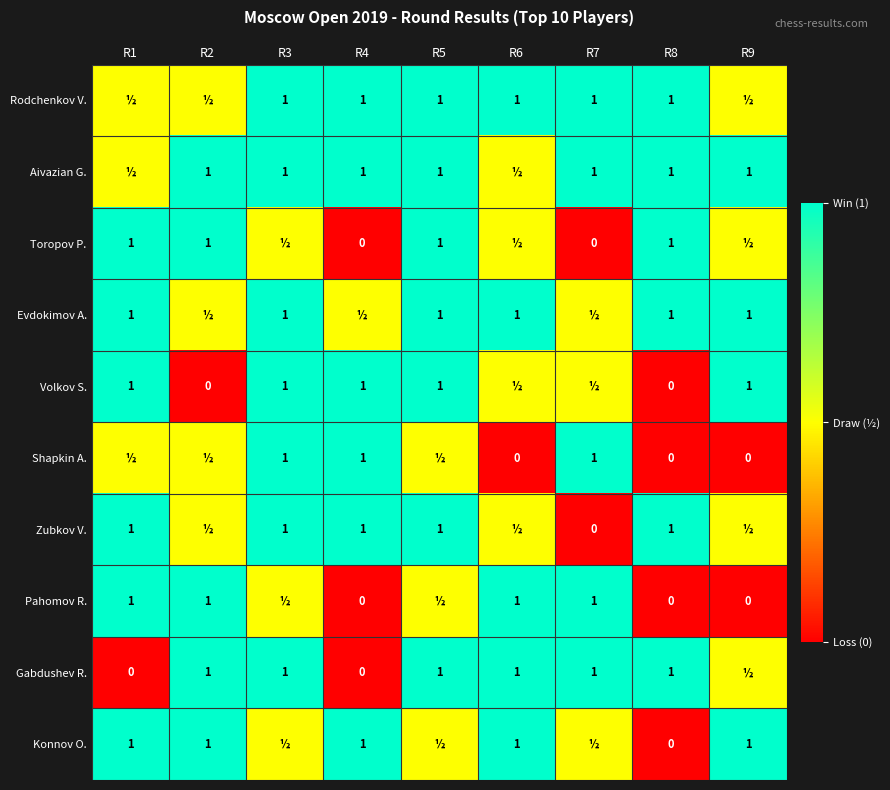

Is the value of Volkov S. at R2 greater than the value of Rodchenkov V. at R7?

No